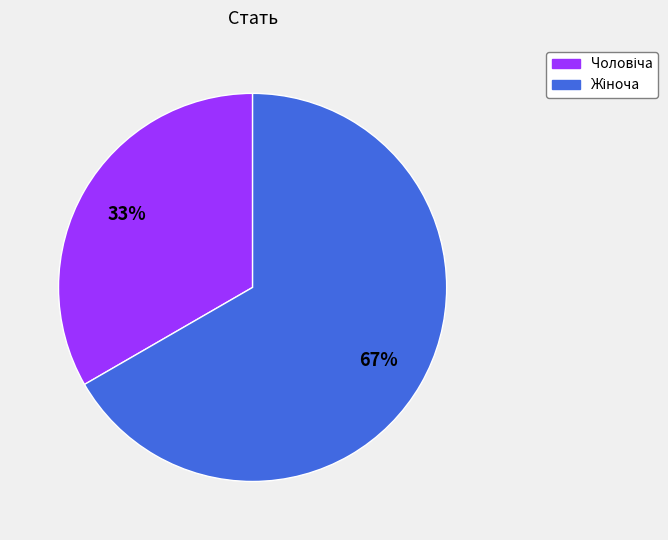

To the nearest percent, what is the average slice percentage?

50%